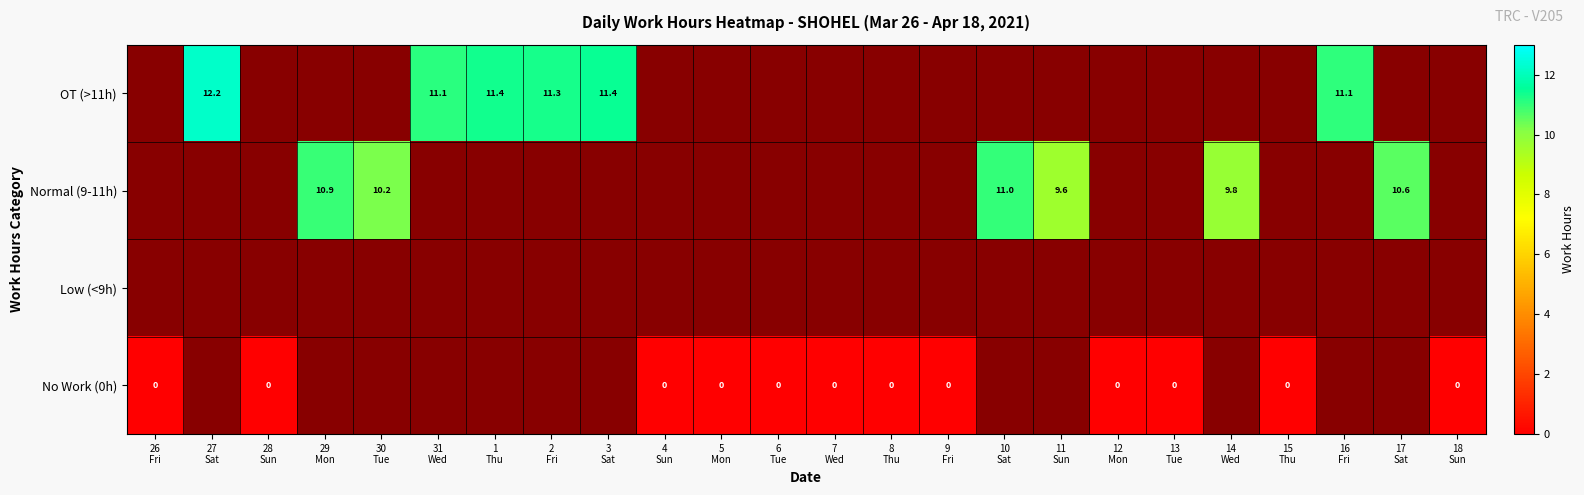

Where is OT (>11h) nearest to the value 5?

26 Fri